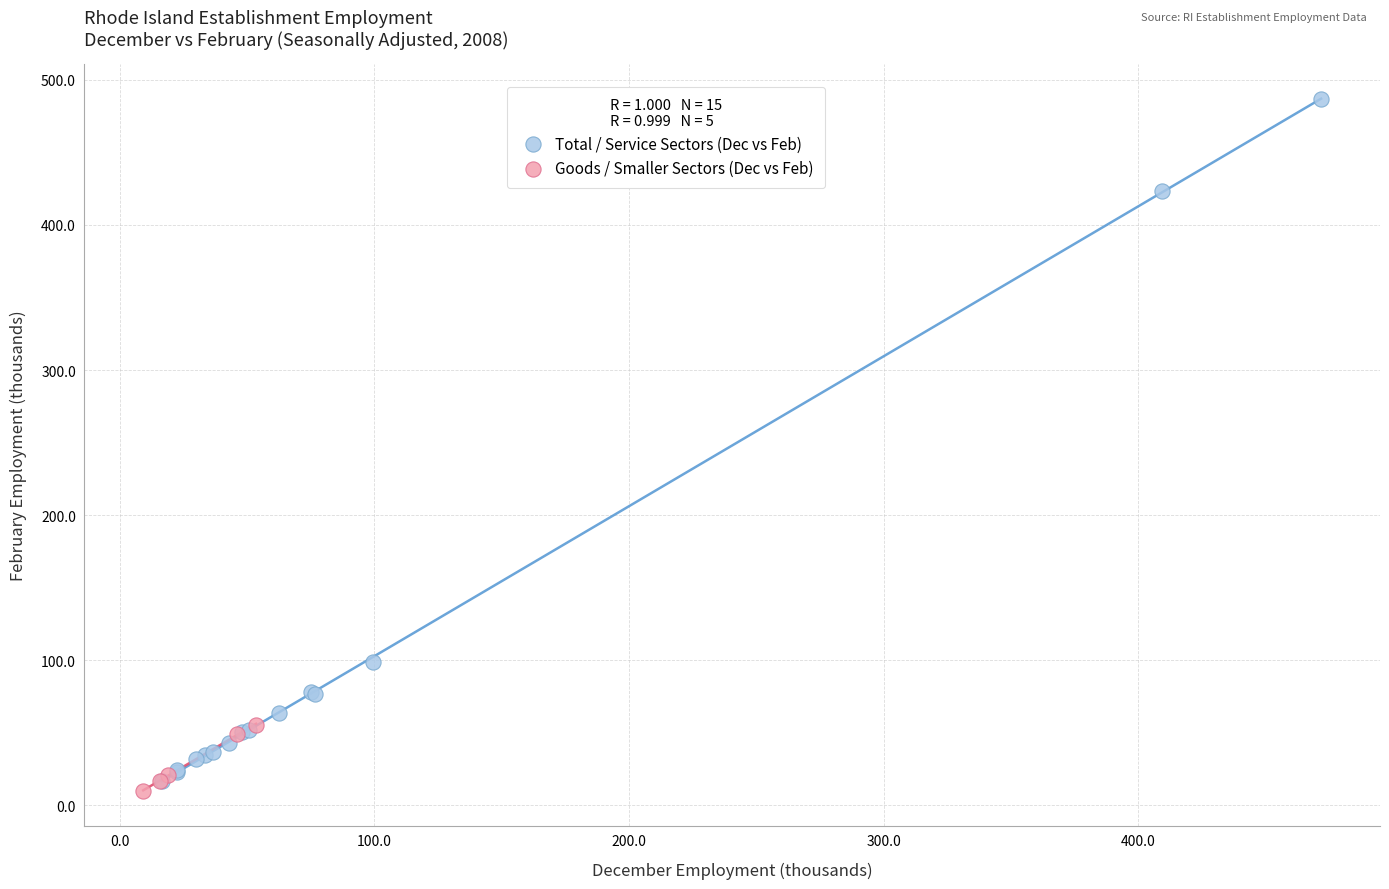

Which series contains the lowest Y value?

Goods / Smaller Sectors (Dec vs Feb)